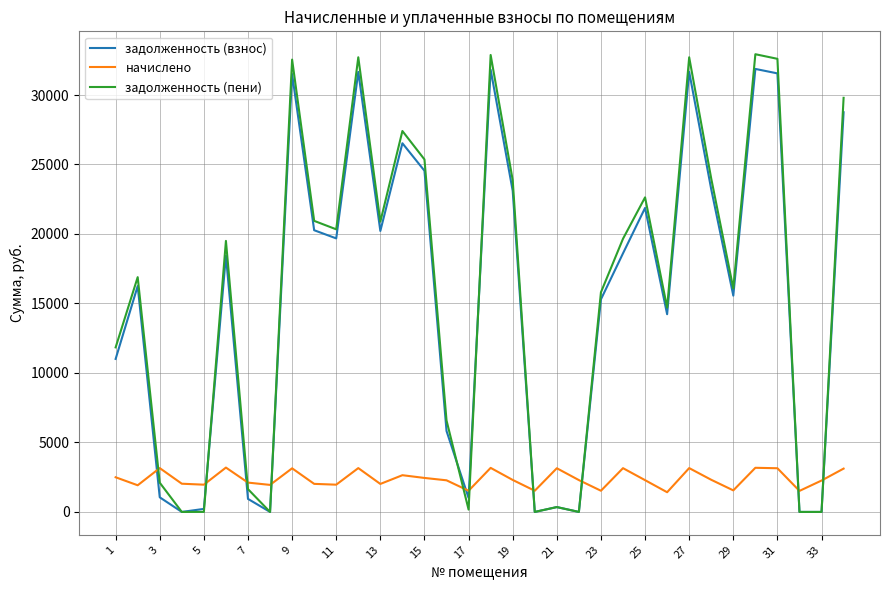

What are all the series names shown in the legend?

задолженность (взнос), начислено, задолженность (пени)